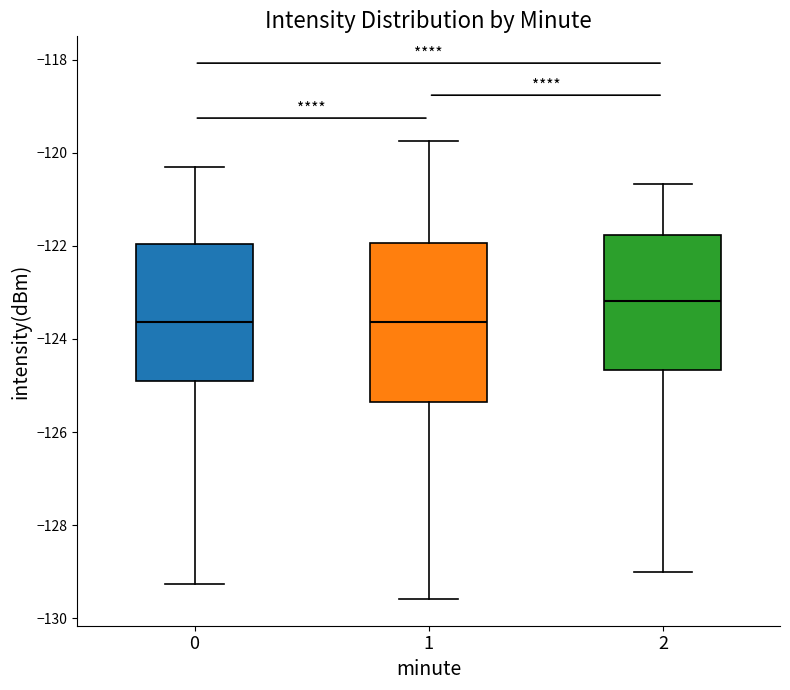

Reading left to right, transcribe this box plot: for each box, give where its median line is, the range the box spans, and where its two whiskers end, as read against the y-axis. The values are not printed on the chart, so give them approximately, as read against the axis.

0: median -123.6, box -125.0 to -122.0, whiskers -129.2 to -120.4
1: median -123.6, box -125.4 to -122.0, whiskers -129.6 to -119.8
2: median -123.2, box -124.6 to -121.8, whiskers -129.0 to -120.6